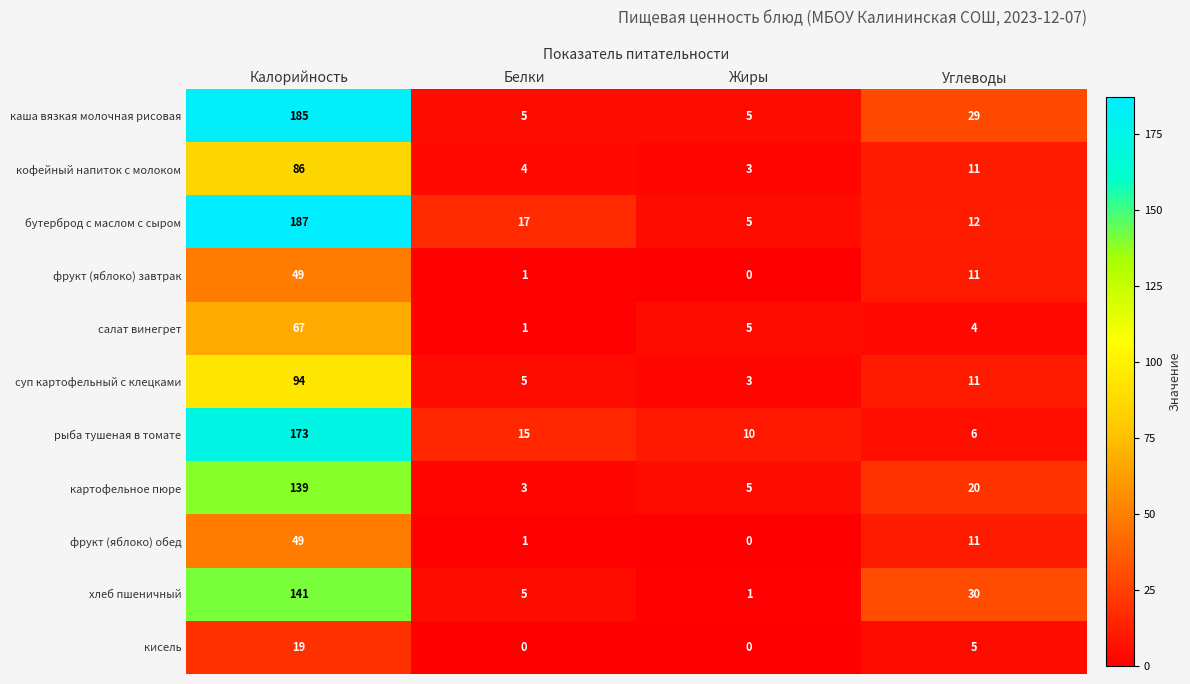

What is the sum of the фрукт (яблоко) завтрак values at Калорийность and Белки?

50